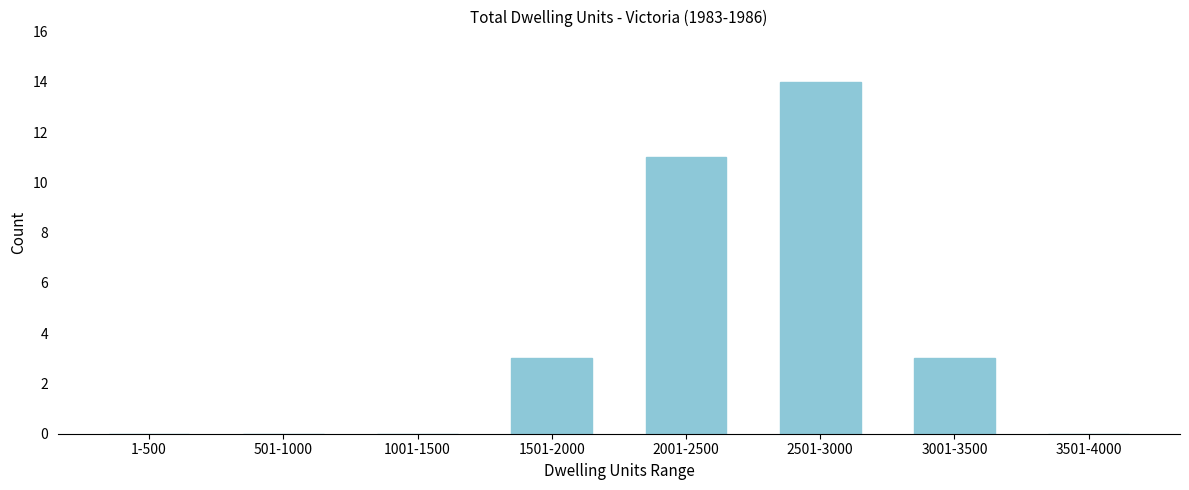

Reading left to right, what are all the values shown in this chart?

1-500=0	501-1000=0	1001-1500=0	1501-2000=3	2001-2500=11	2501-3000=14	3001-3500=3	3501-4000=0